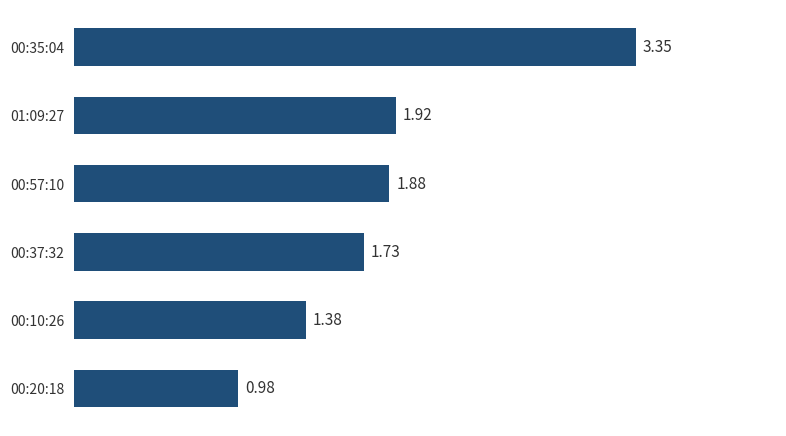

What is the difference between the values at 00:20:18 and 00:35:04?

2.4